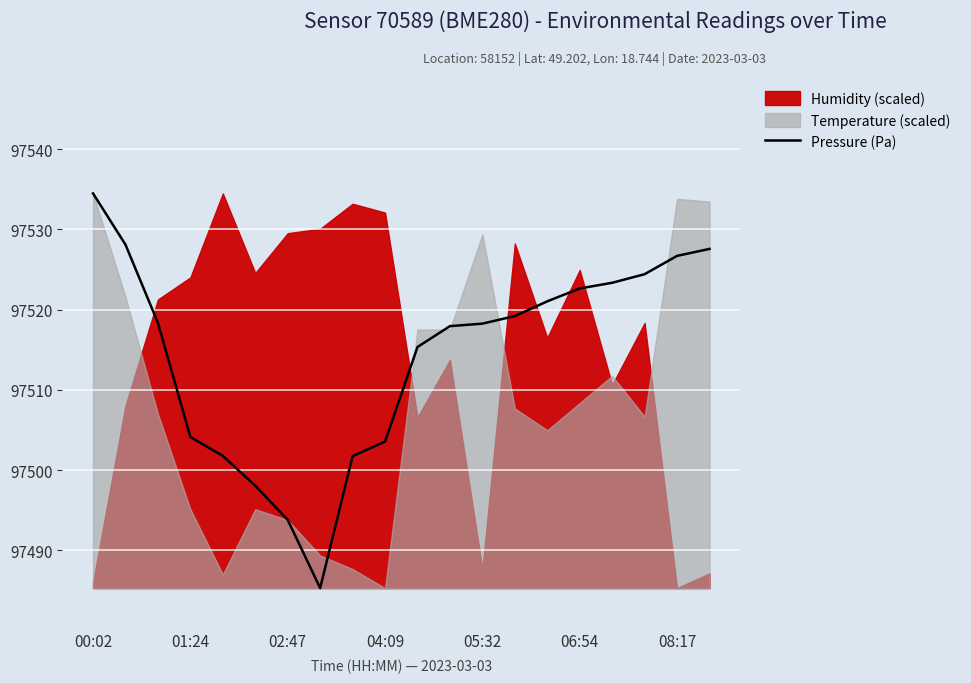

The Pressure (Pa) series shows 97534.5 at 00:02. True or false?

True